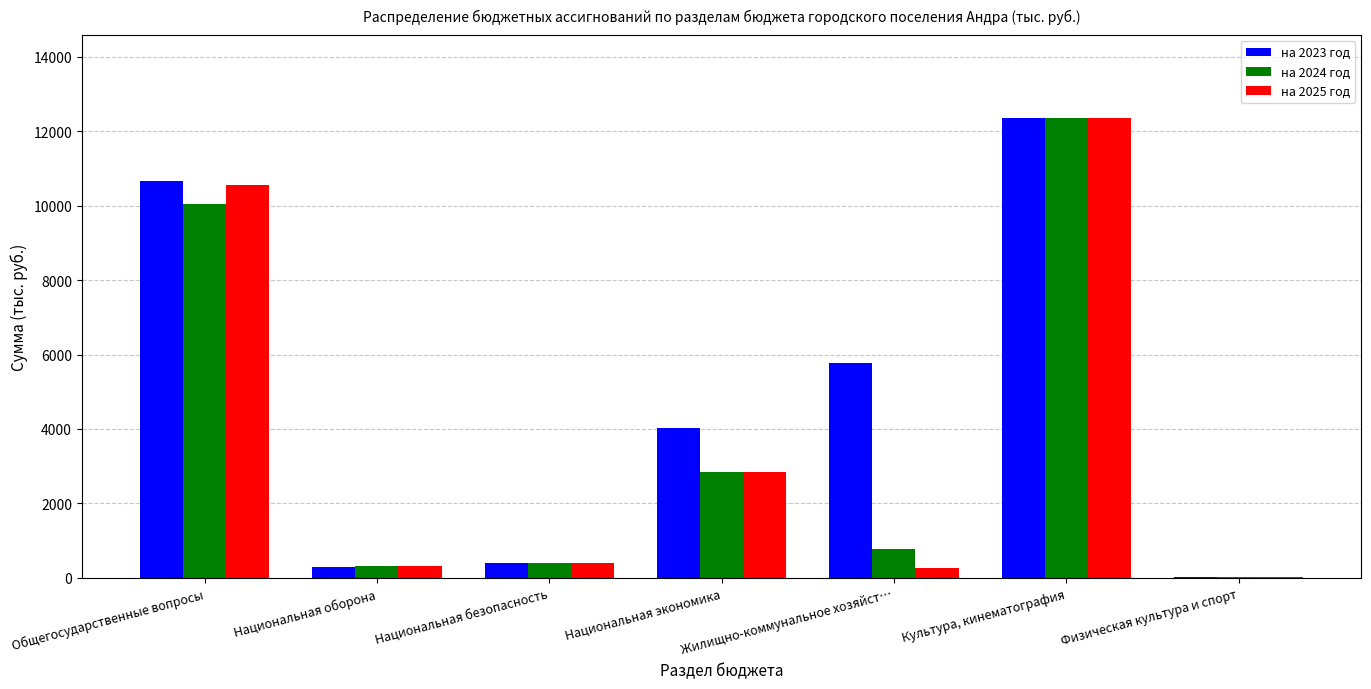

True or false: на 2024 год has a value of 4481.1 at Национальная экономика.

False